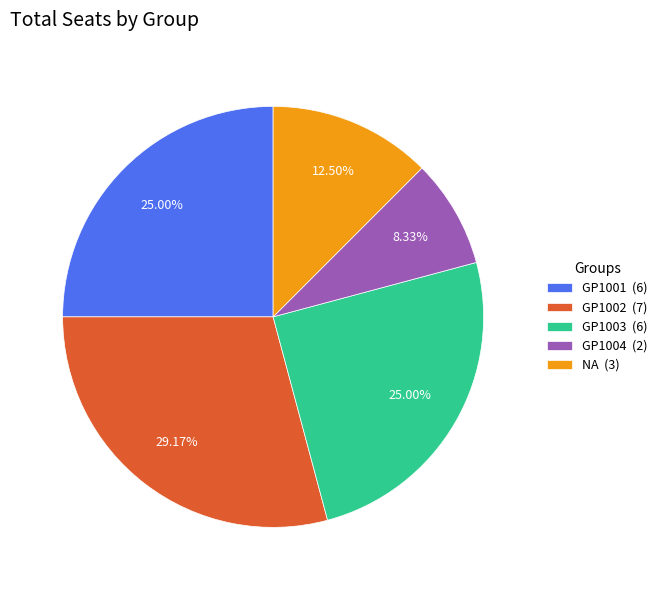

Which has a higher value, NA (3) or GP1004 (2)?

NA (3)